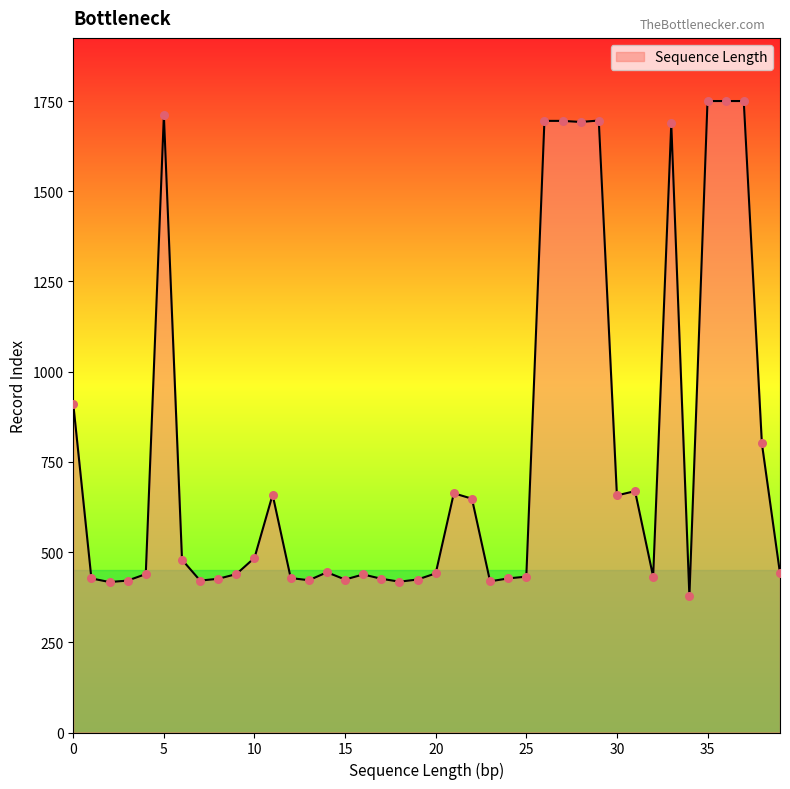

What is the maximum value shown in the chart?

1750